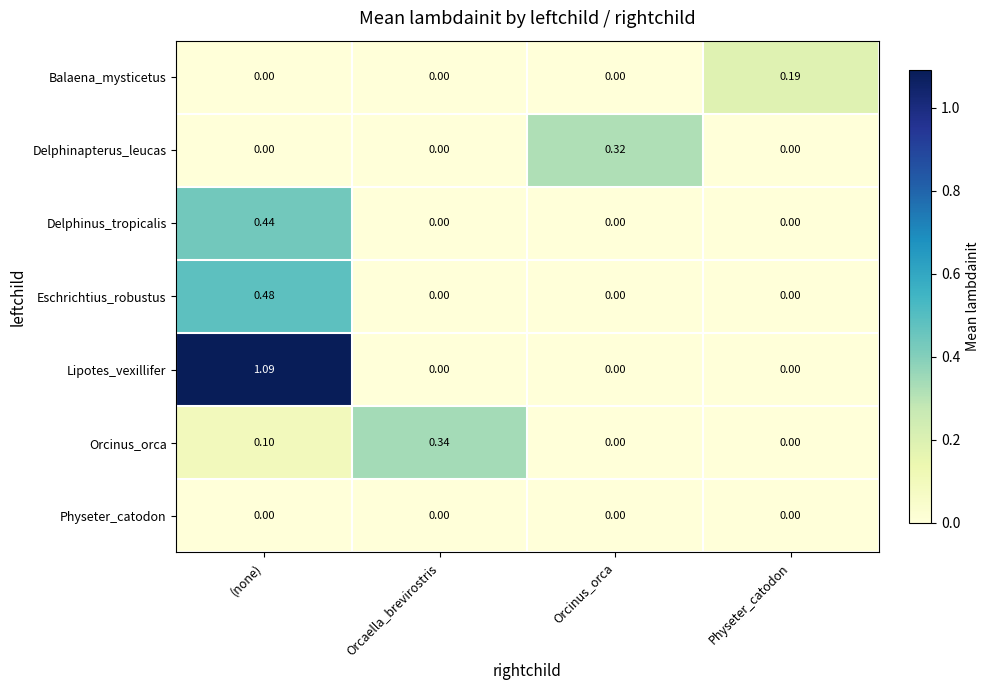

Which label corresponds to the largest value in the chart?

(none)